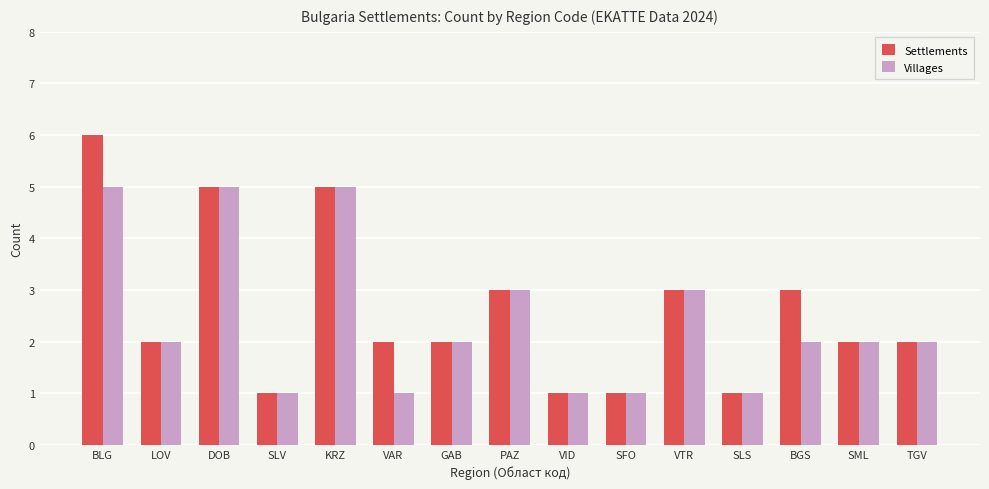

Is the value of Settlements at TGV greater than the value of Villages at SLV?

Yes